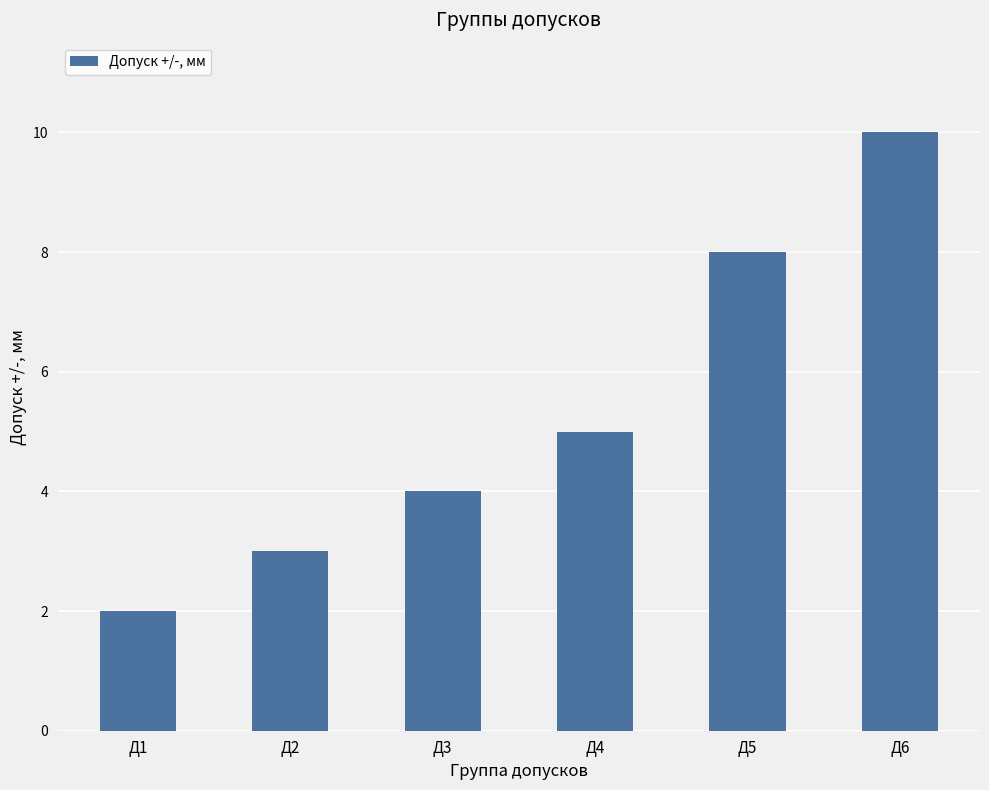

Reading left to right, transcribe all the data shown in this chart.

2	3	4	5	8	10